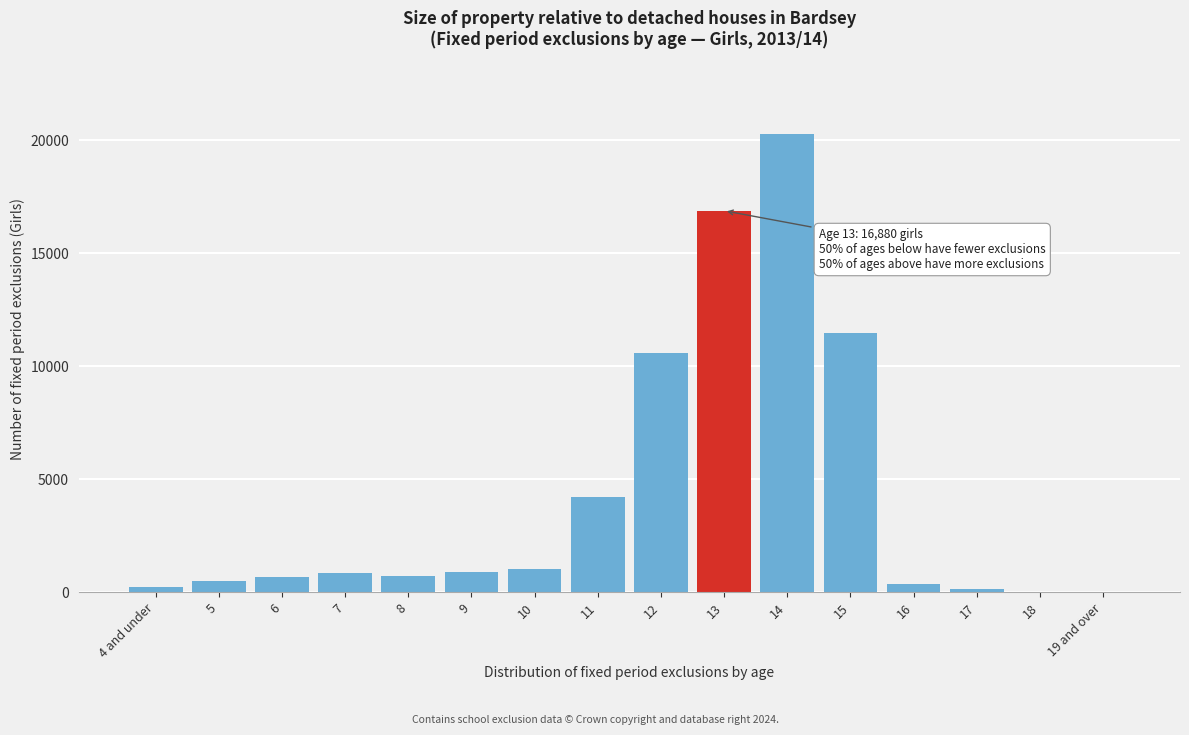

What is the change in value from 12 to 14?

+9690